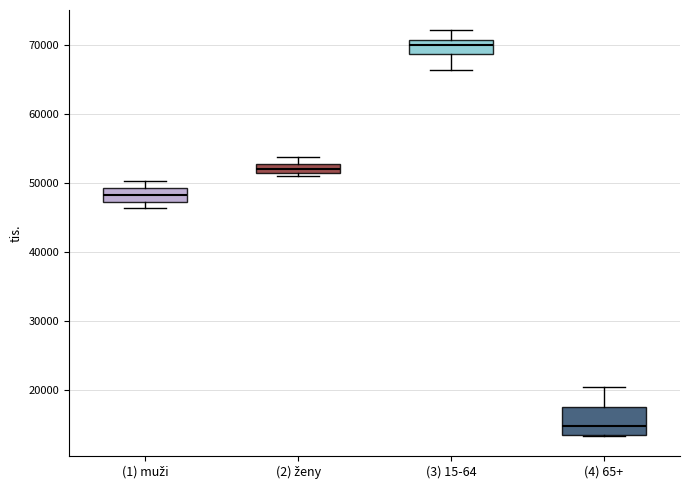

Which box's median line is the highest?

(3) 15-64